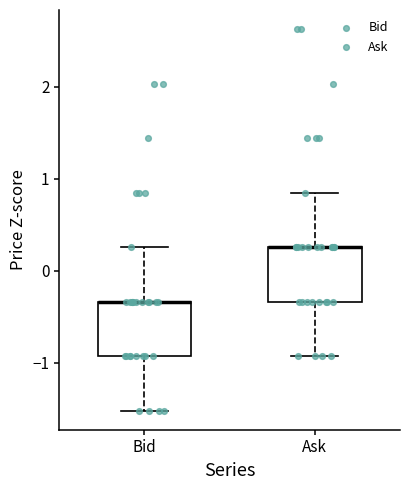

Reading left to right, transcribe this box plot: for each box, give where its median line is, the range the box spans, and where its two whiskers end, as read against the y-axis. The values are not printed on the chart, so give them approximately, as read against the axis.

Bid: median -0.3 (drawn on the box's upper edge), box -0.9 to -0.3, whiskers -1.5 to 0.3
Ask: median 0.3 (drawn on the box's upper edge), box -0.3 to 0.3, whiskers -0.9 to 0.8